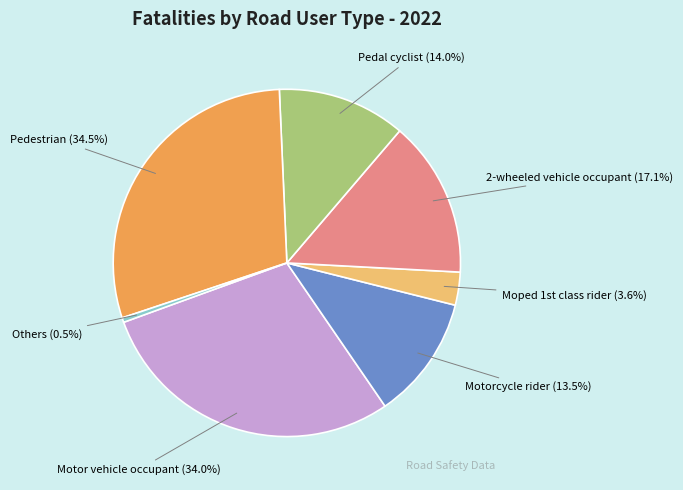

How many slices are in this pie chart?

7